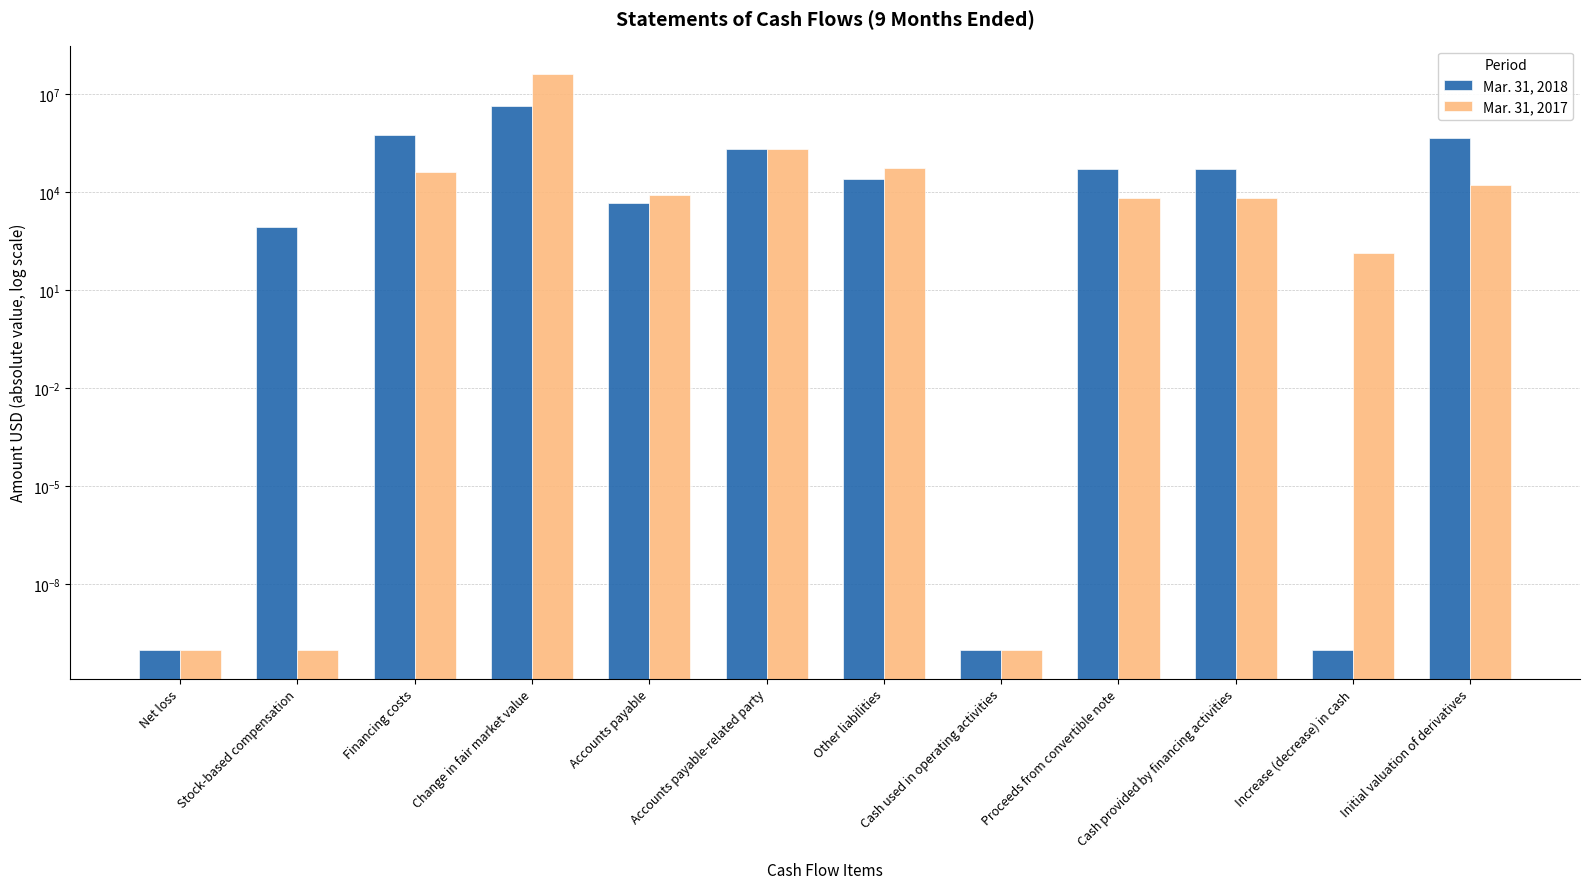

What is the label of the 10th bar from the right?

Financing costs